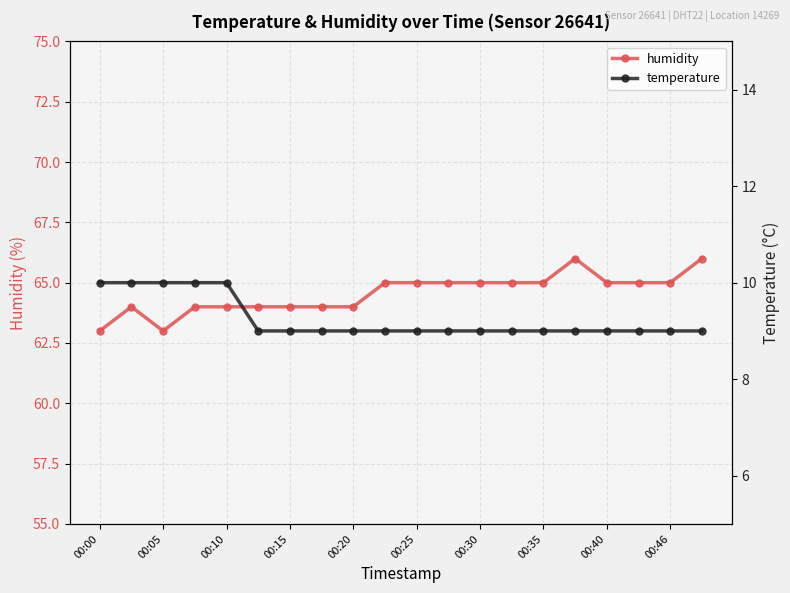

At which category is the sum across all series the highest?

15